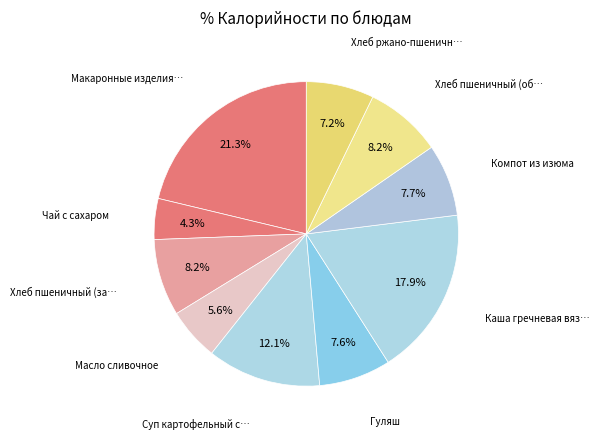

Count the number of slices in the pie.

10